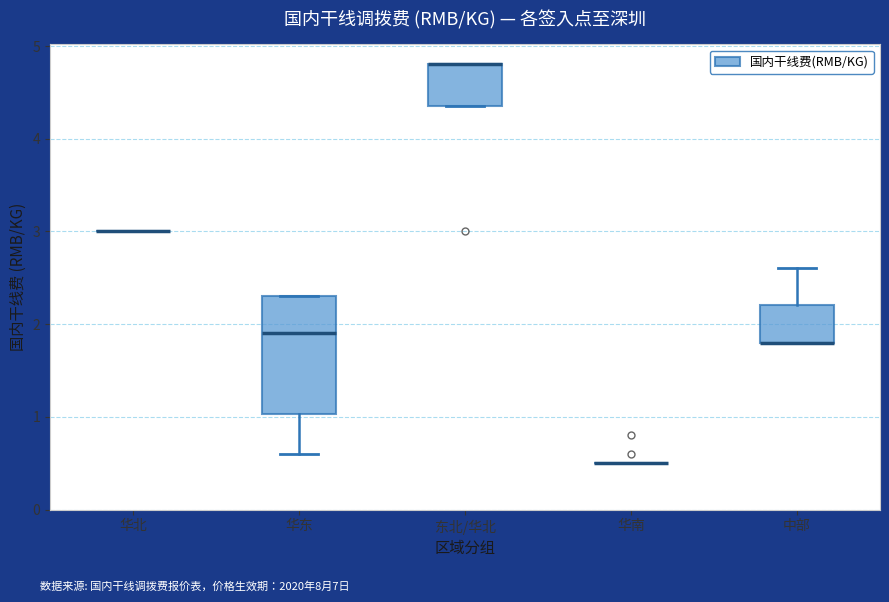

Comparing the boxes themselves (not the whiskers), which one is the tallest?

华东